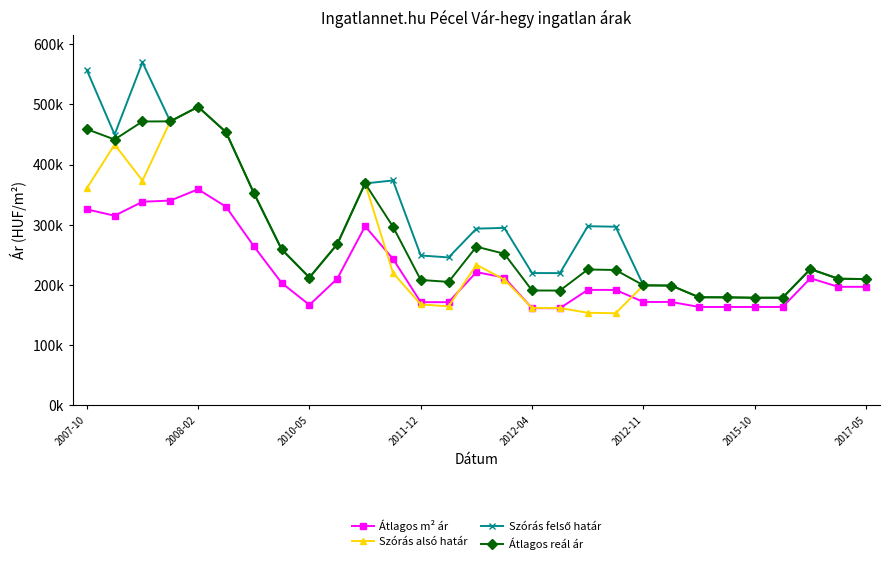

What is the difference between the maximum and minimum values in the Szórás alsó határ series?

343158